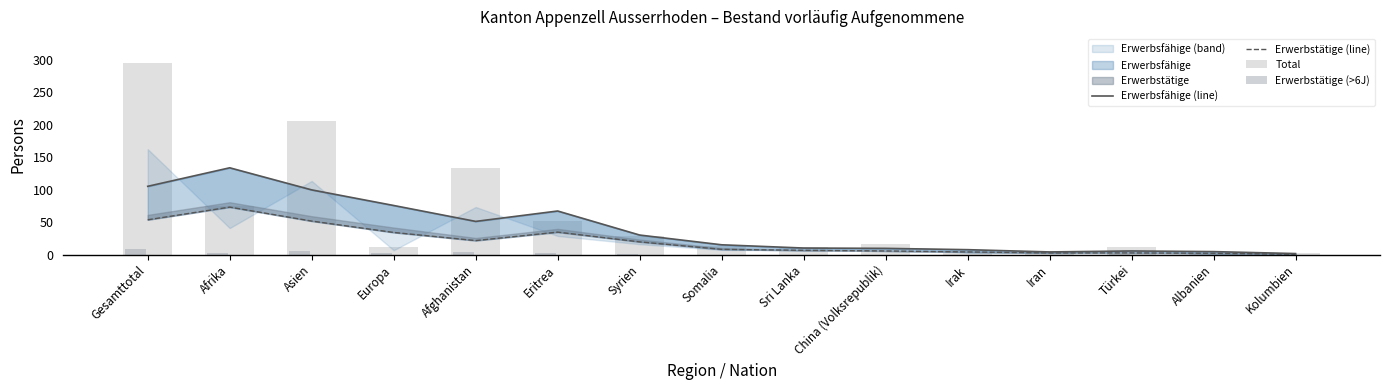

Reading left to right, transcribe all the data shown in this chart.

Erwerbsfähige (line): 105.0	133.5	99.5	75.5	51.0	67.0	30.0	15.0	10.0	9.5	7.5	4.0	5.5	4.5	1.5
Erwerbstätige (line): 53.5	73.0	51.5	34.0	21.5	34.5	19.5	8.0	6.5	5.5	4.0	2.5	2.5	2.0	0.5
Total: 295.0	74.0	206.0	12.0	133.0	52.0	29.0	13.0	12.0	16.0	5.0	5.0	11.0	1.0	2.0
Erwerbstätige (>6J): 9.0	2.0	5.0	2.0	4.0	2.0	1.0	0.0	0.0	0.0	0.0	0.0	2.0	0.0	0.0